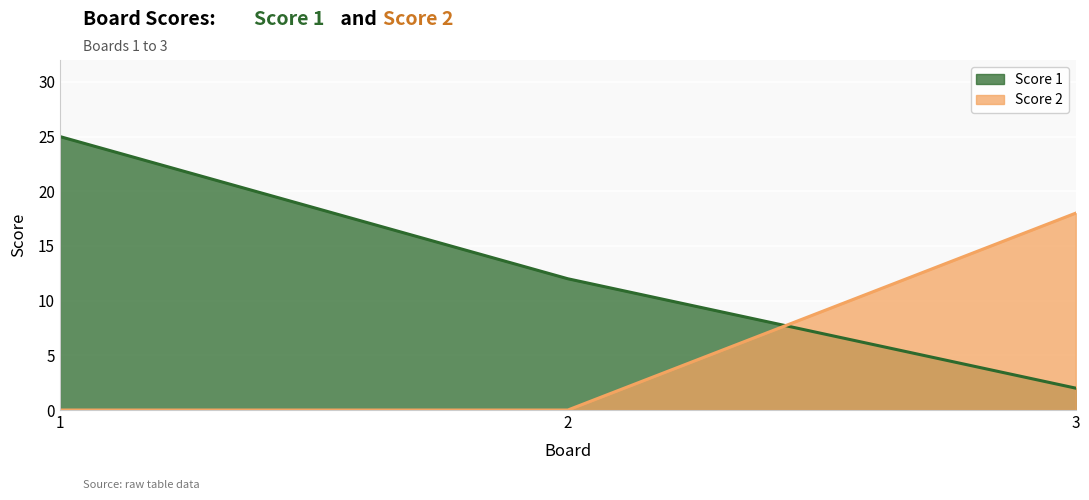

At which category is the sum across all series the highest?

1